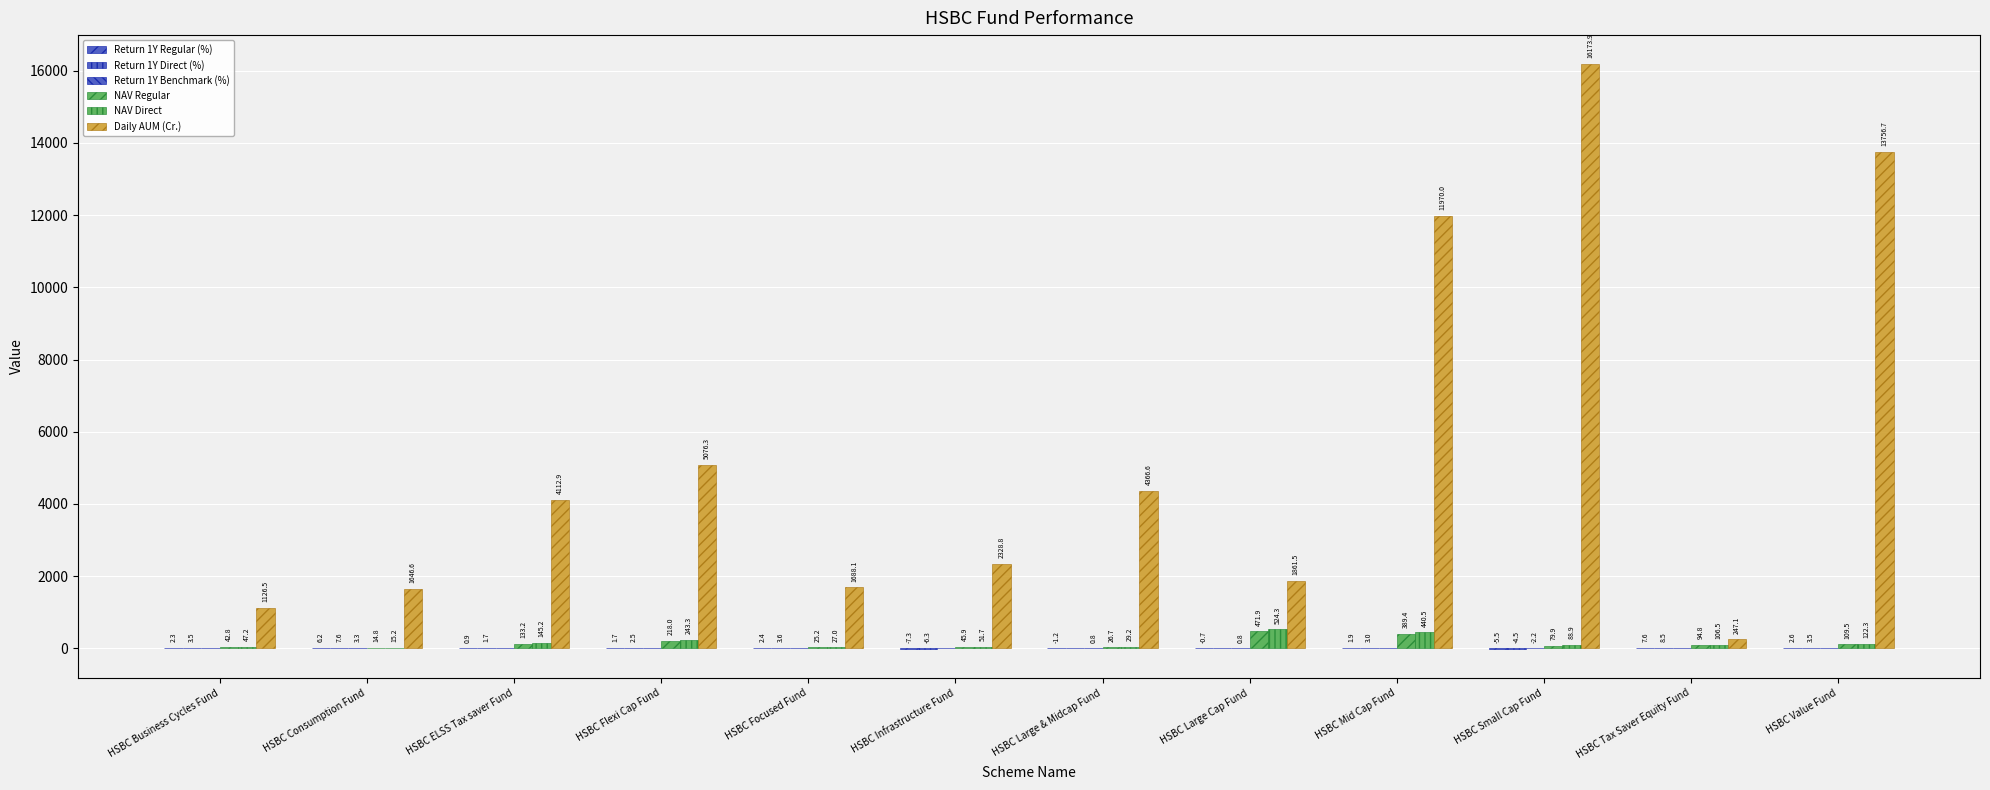

Reading right to left, list all the values displayed in this chart.

Return 1Y Regular (%): 2.6	7.6	-5.5	1.9	-0.7	-1.2	-7.3	2.4	1.7	0.9	6.2	2.3
Return 1Y Direct (%): 3.5	8.5	-4.5	3.0	0.2	-0.1	-6.3	3.6	2.5	1.7	7.6	3.5
Return 1Y Benchmark (%): 0.5	0.5	-2.2	0.4	0.8	0.8	-0.3	0.5	0.5	0.5	3.3	0.5
NAV Regular: 109.5	94.8	79.9	389.4	471.9	26.7	45.9	25.2	218.0	133.2	14.8	42.8
NAV Direct: 122.3	106.5	88.9	440.5	524.3	29.2	51.7	27.0	243.3	145.2	15.2	47.2
Daily AUM (Cr.): 13756.7	247.1	16173.9	11970.0	1861.5	4366.6	2328.8	1688.1	5076.3	4112.9	1646.6	1126.5